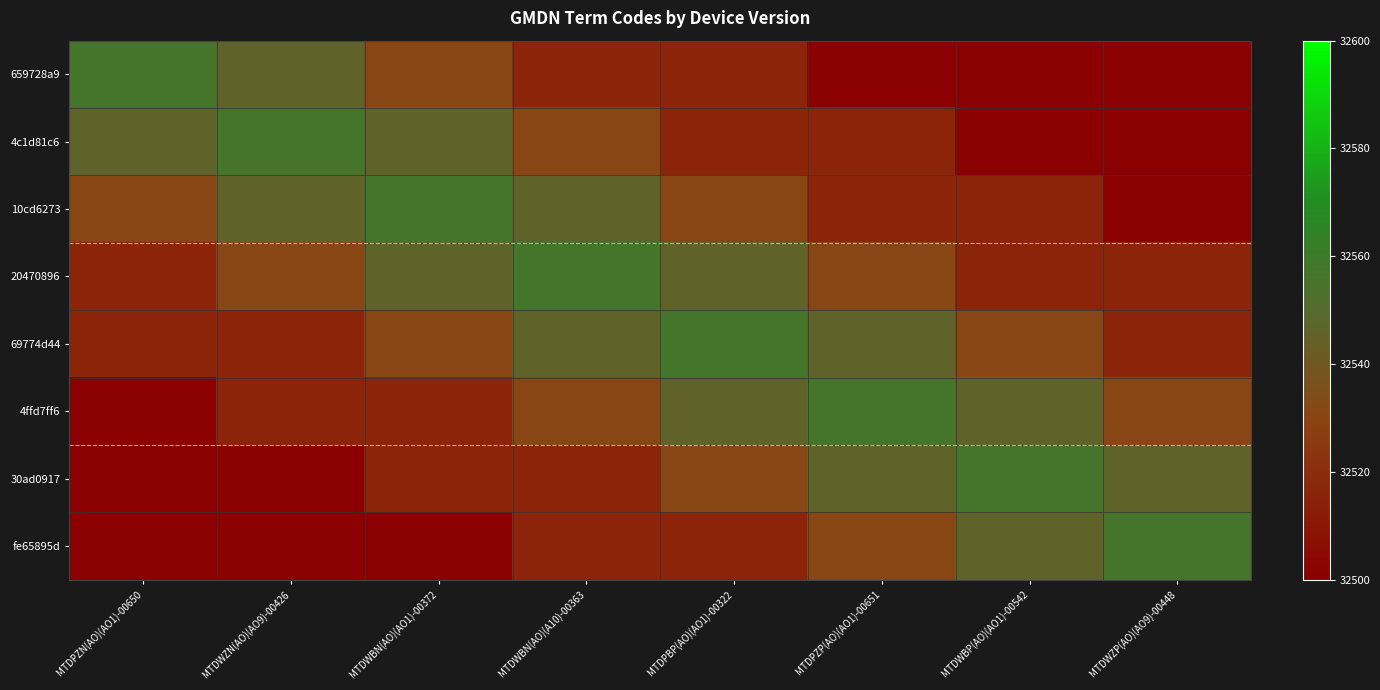

Which category has the lowest value across all series?

MTDPZP(AO)(AO1)-00651